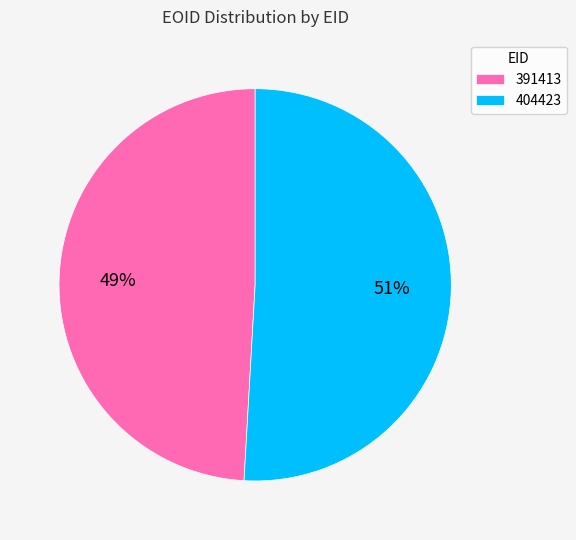

To the nearest percent, what is the difference between the 391413 and 404423 slice percentages?

2%